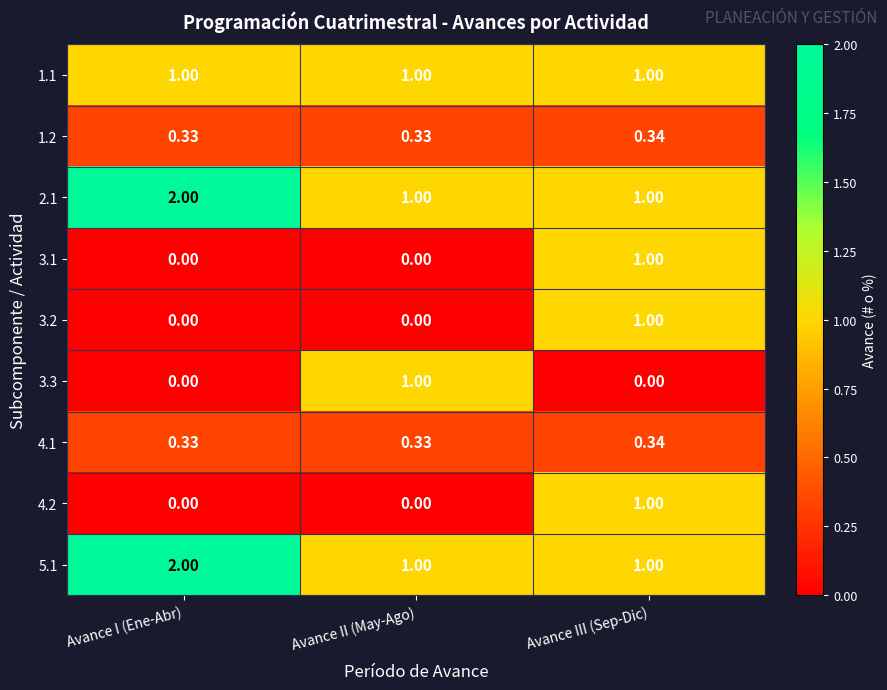

Is the value of 2.1 at Avance III (Sep-Dic) greater than the value of 3.2 at Avance I (Ene-Abr)?

Yes